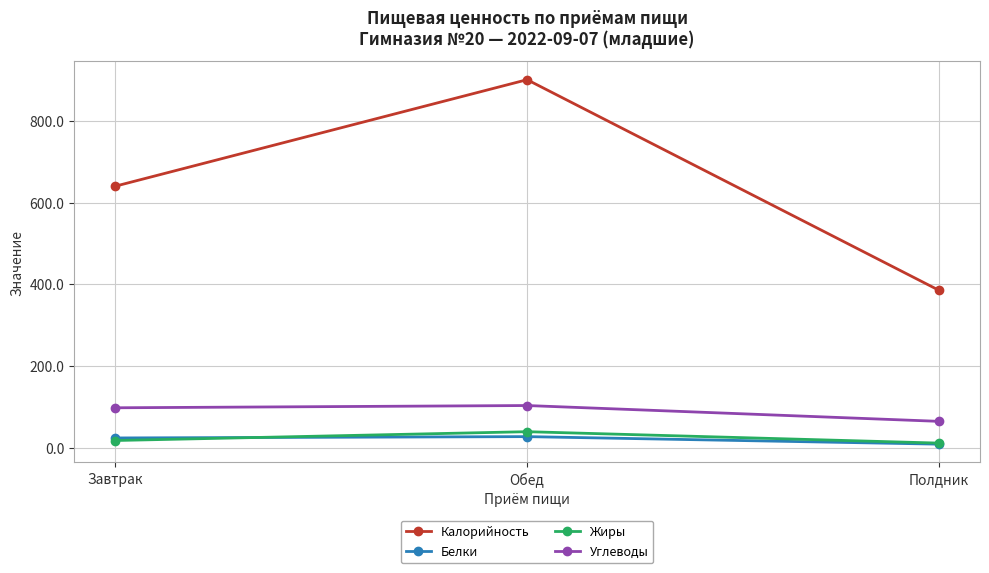

What is the label of the 1st point from the right?

Полдник